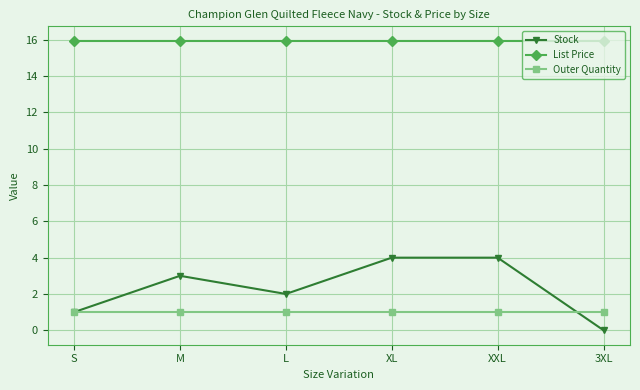

What value does the Outer Quantity series have at XL?

1.0